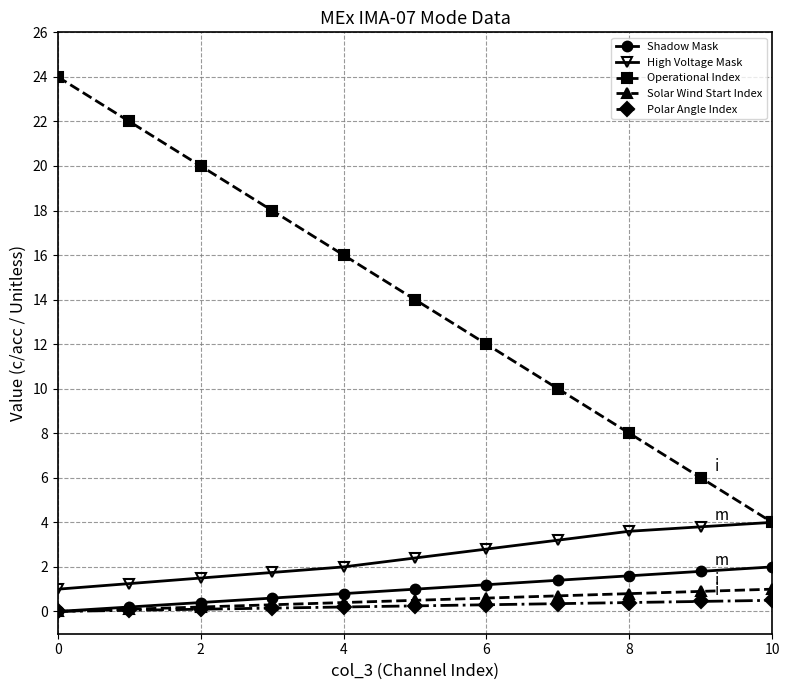

Which series has the largest total across all categories?

Operational Index